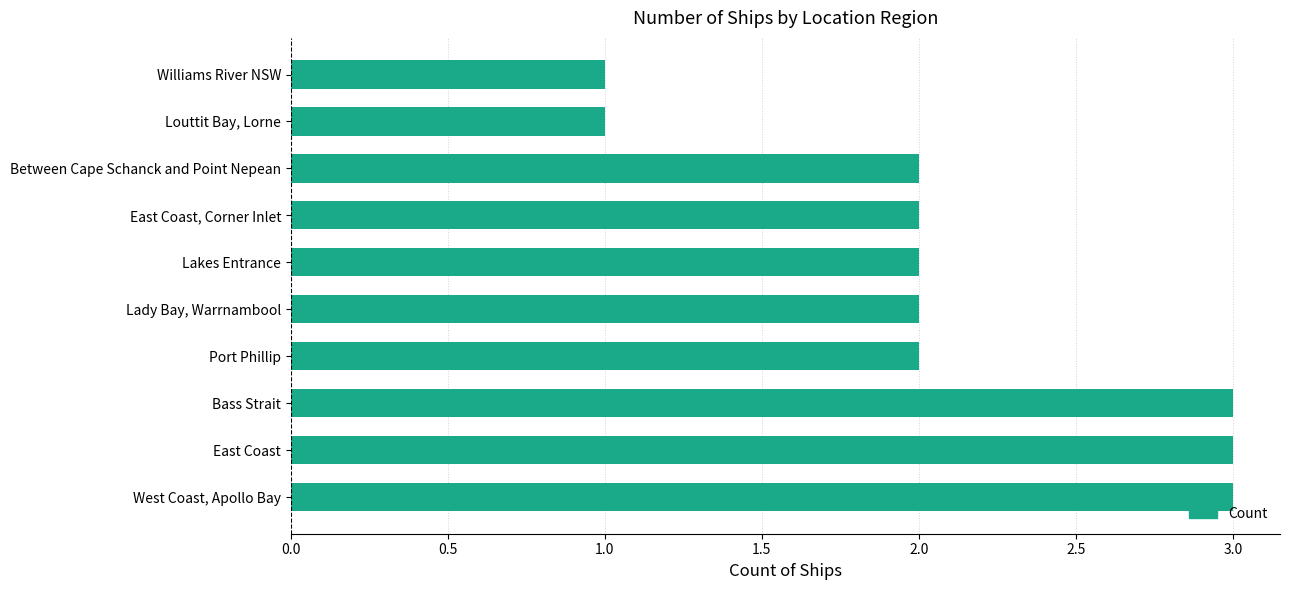

Reading bottom to top, list all the values displayed in this chart.

West Coast, Apollo Bay=3	East Coast=3	Bass Strait=3	Port Phillip=2	Lady Bay, Warrnambool=2	Lakes Entrance=2	East Coast, Corner Inlet=2	Between Cape Schanck and Point Nepean=2	Louttit Bay, Lorne=1	Williams River NSW=1